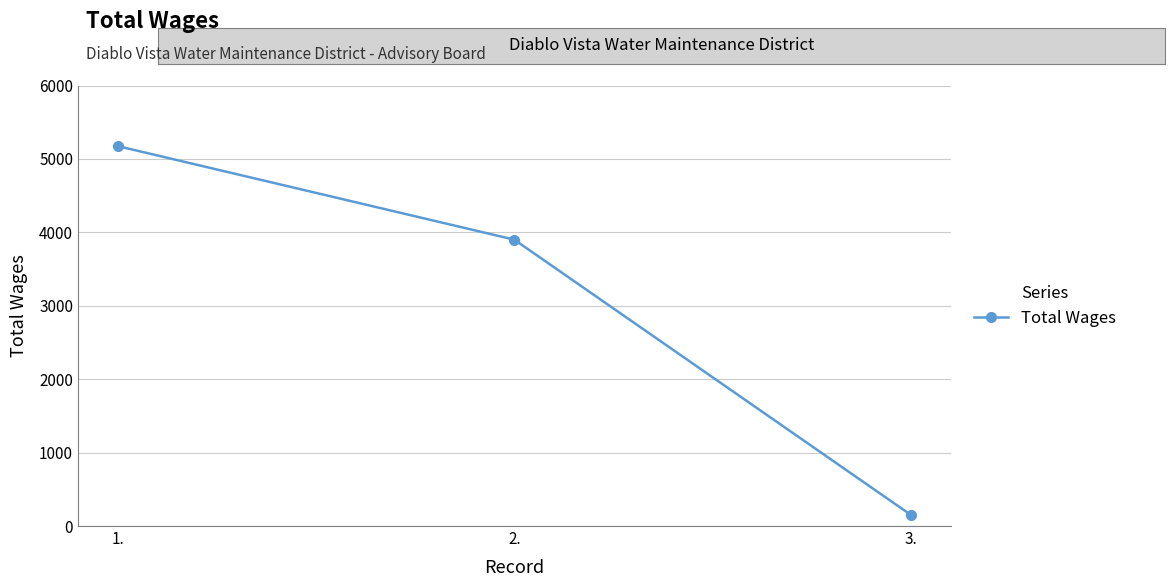

Reading right to left, list all the values displayed in this chart.

3.=150	2.=3900	1.=5175